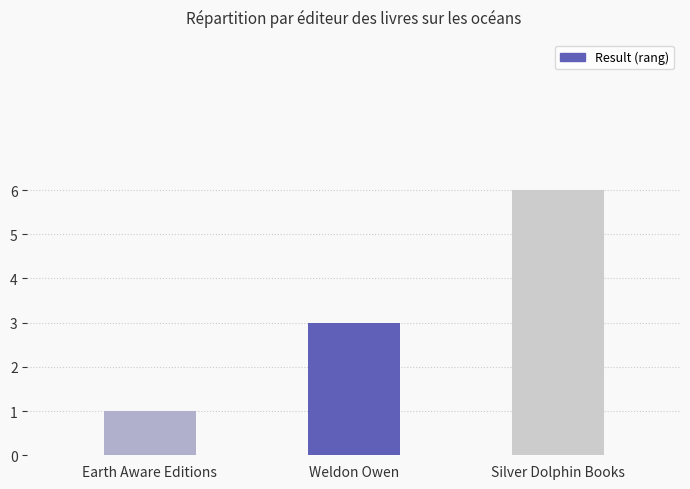

How many values are between 1 and 6?

3